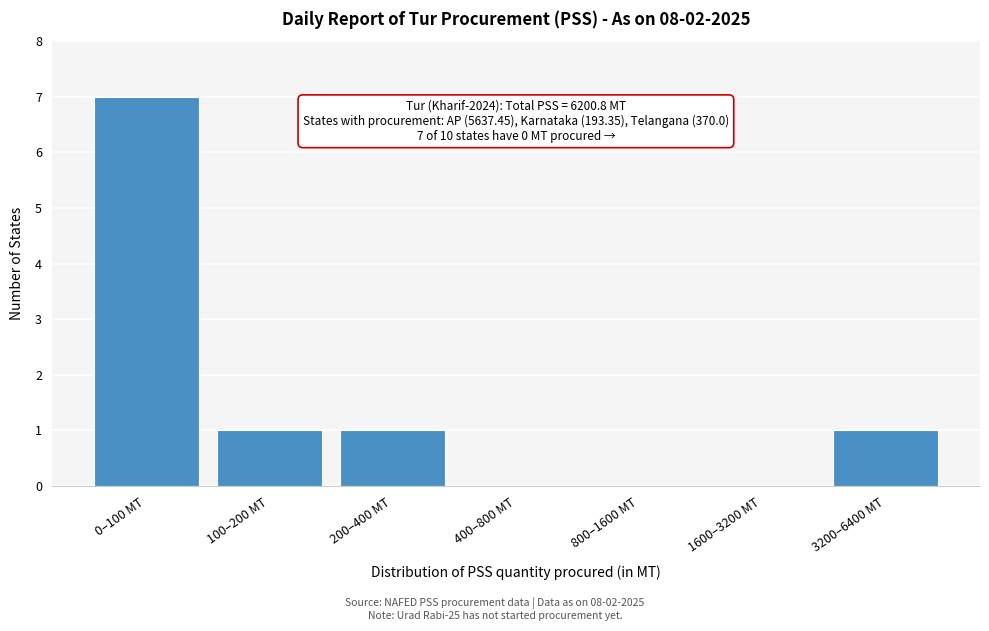

Reading left to right, transcribe all the data shown in this chart.

0–100 MT=7	100–200 MT=1	200–400 MT=1	400–800 MT=0	800–1600 MT=0	1600–3200 MT=0	3200–6400 MT=1